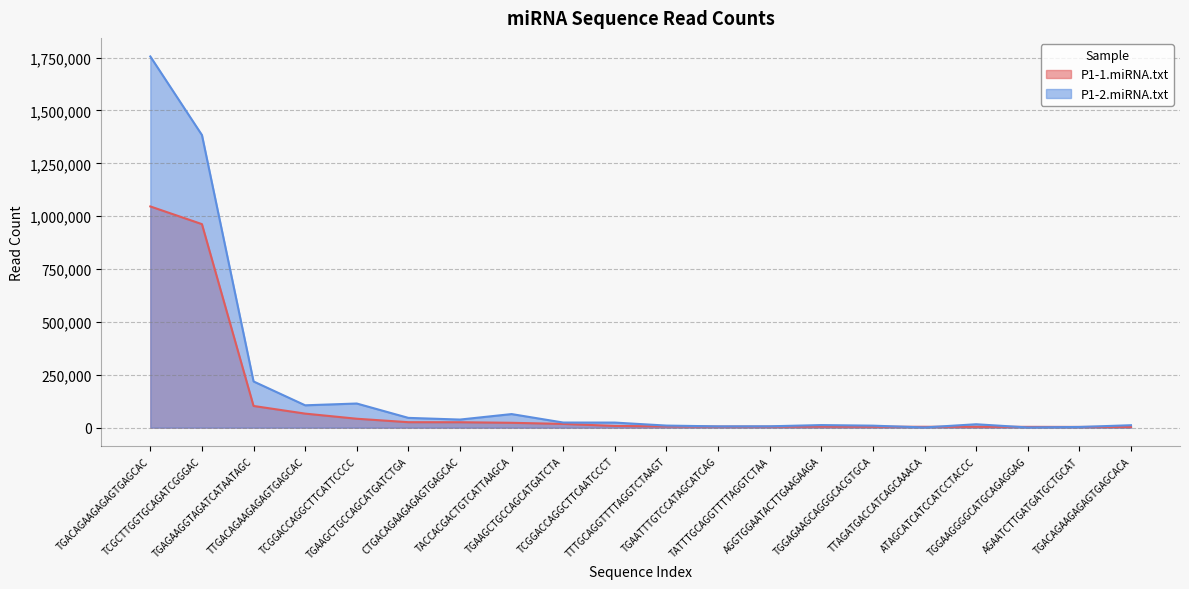

List the labels in order of P1-1.miRNA.txt value, smallest first.

TGACAGAAGAGAGTGAGCACA, AGAATCTTGATGATGCTGCAT, TGGAAGGGGCATGCAGAGGAG, ATAGCATCATCCATCCTACCC, TTAGATGACCATCAGCAAACA, TGGAGAAGCAGGGCACGTGCA, AGGTGGAATACTTGAAGAAGA, TATTTGCAGGTTTTAGGTCTAA, TGAATTTGTCCATAGCATCAG, TTTGCAGGTTTTAGGTCTAAGT, TCGGACCAGGCTTCAATCCCT, TGAAGCTGCCAGCATGATCTA, TACCACGACTGTCATTAAGCA, CTGACAGAAGAGAGTGAGCAC, TGAAGCTGCCAGCATGATCTGA, TCGGACCAGGCTTCATTCCCC, TTGACAGAAGAGAGTGAGCAC, TGAGAAGGTAGATCATAATAGC, TCGCTTGGTGCAGATCGGGAC, TGACAGAAGAGAGTGAGCAC